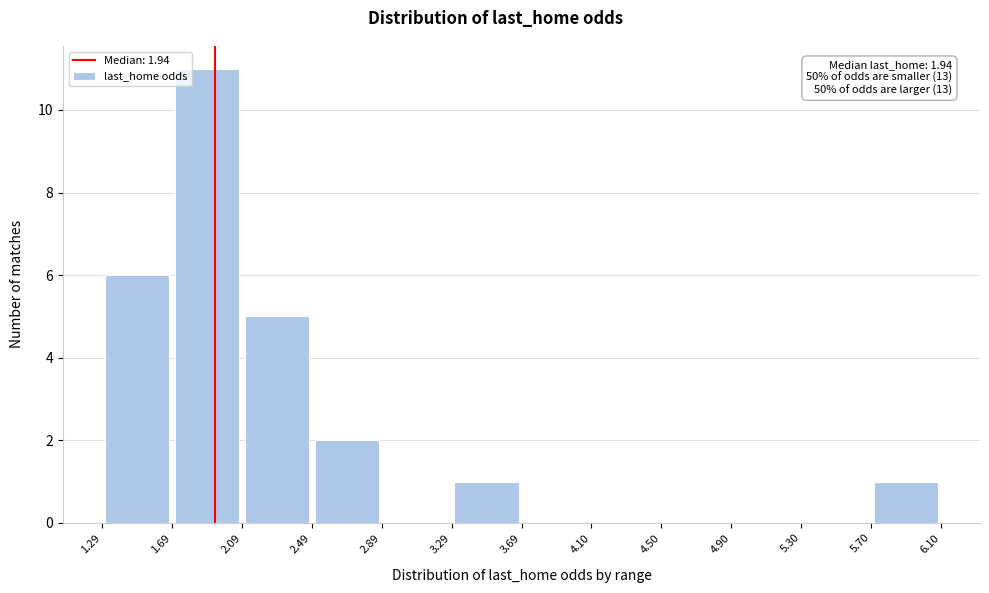

Which range on the x-axis has the tallest bar?

1.69 to 2.09